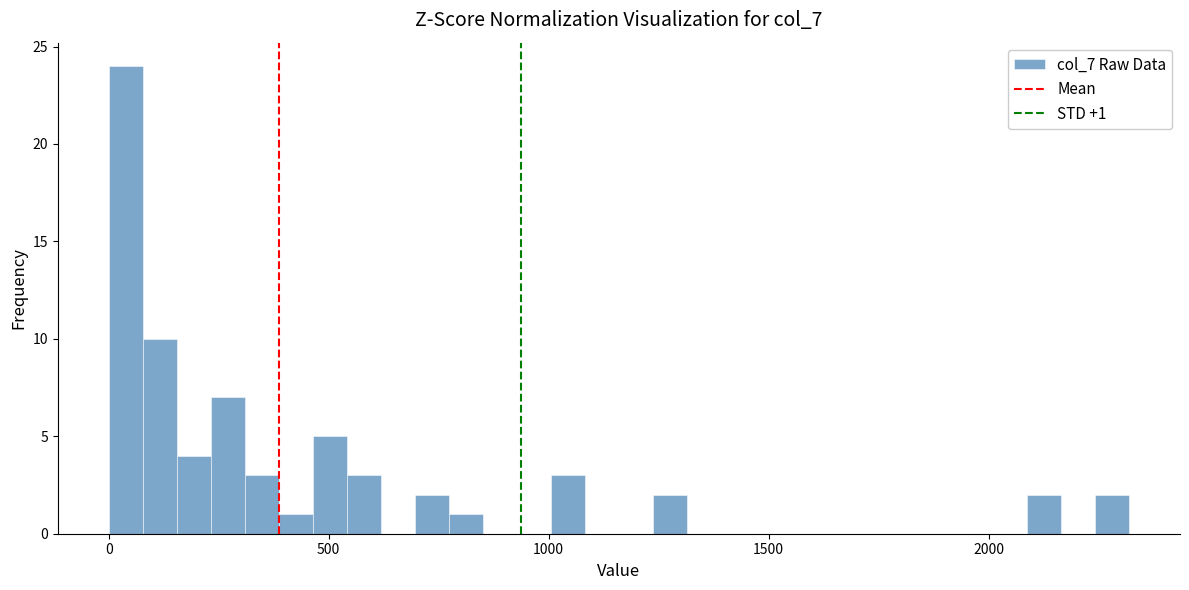

Around what value on the x-axis is the tallest bar? Give the approximate position of its centre, as read against the axis.

50